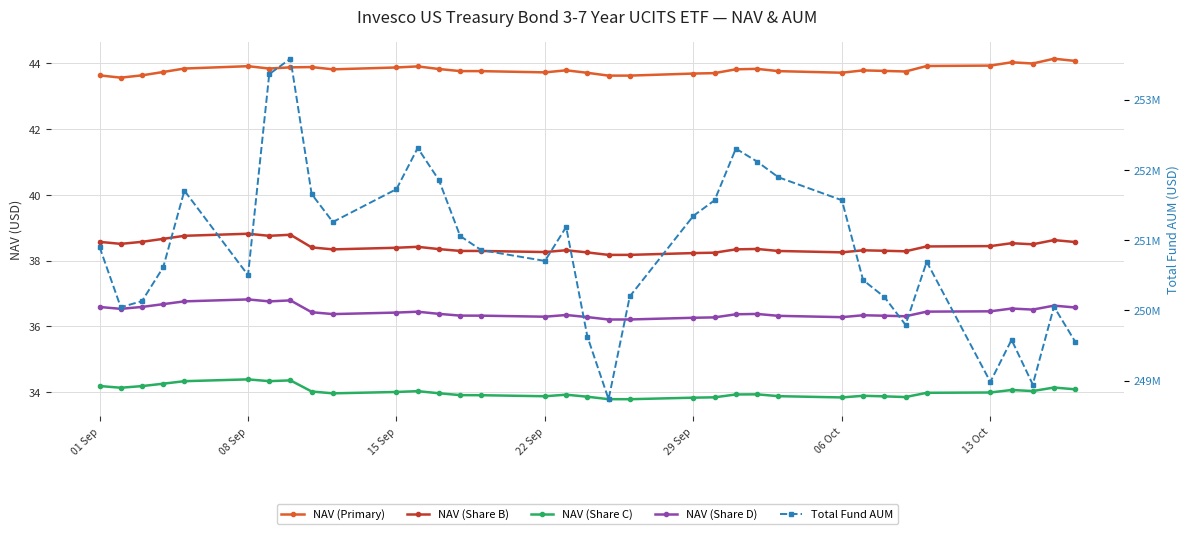

Does the chart display data point markers on the line(s)?

Yes